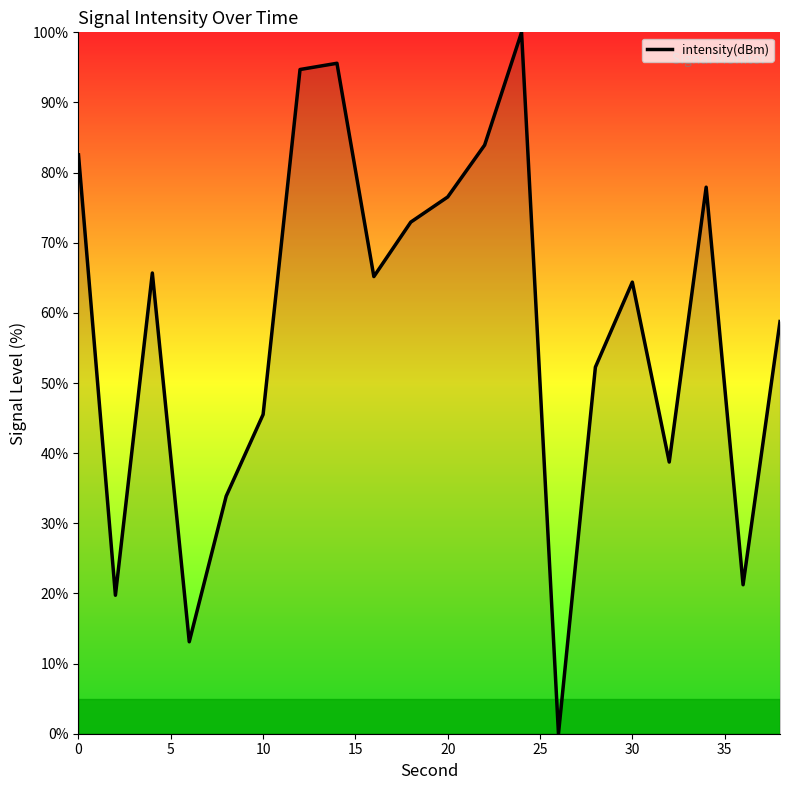

What is the maximum value shown in the chart?

100.0